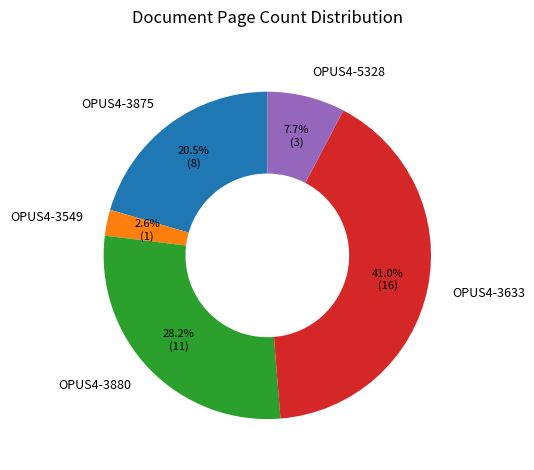

To the nearest percent, what is the difference between the OPUS4-3875 and OPUS4-3880 slice percentages?

8%